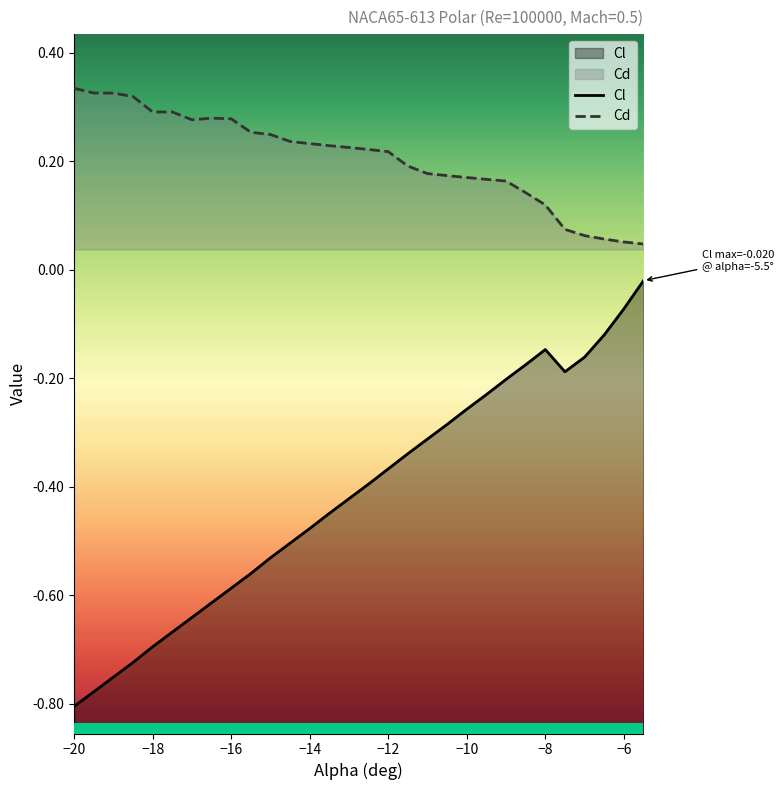

Is it true that Cd equals 0.1 at −12?

False